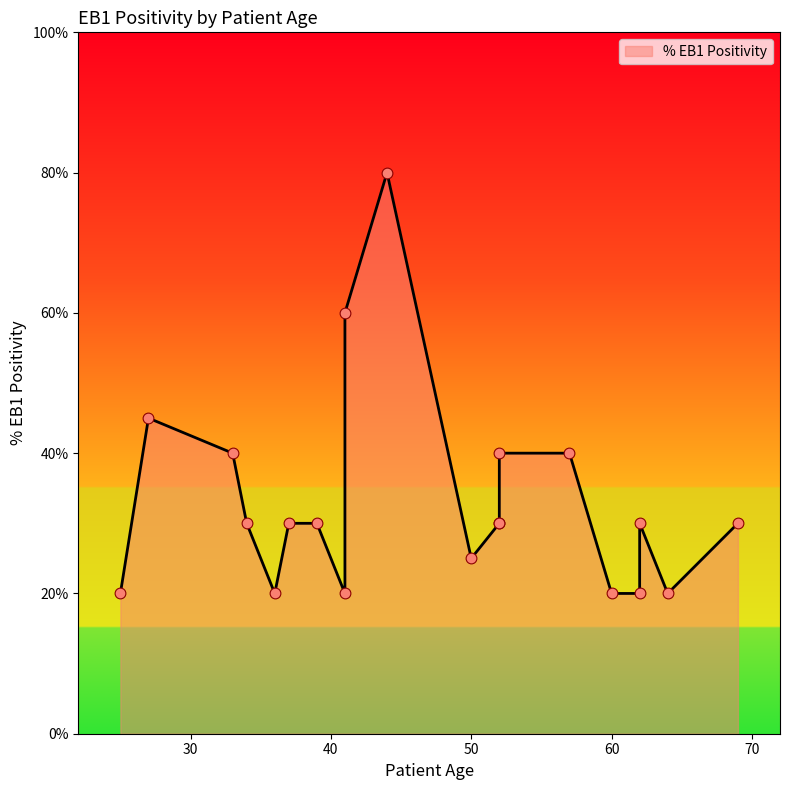

What is the change in value from 44 to 36?

-60